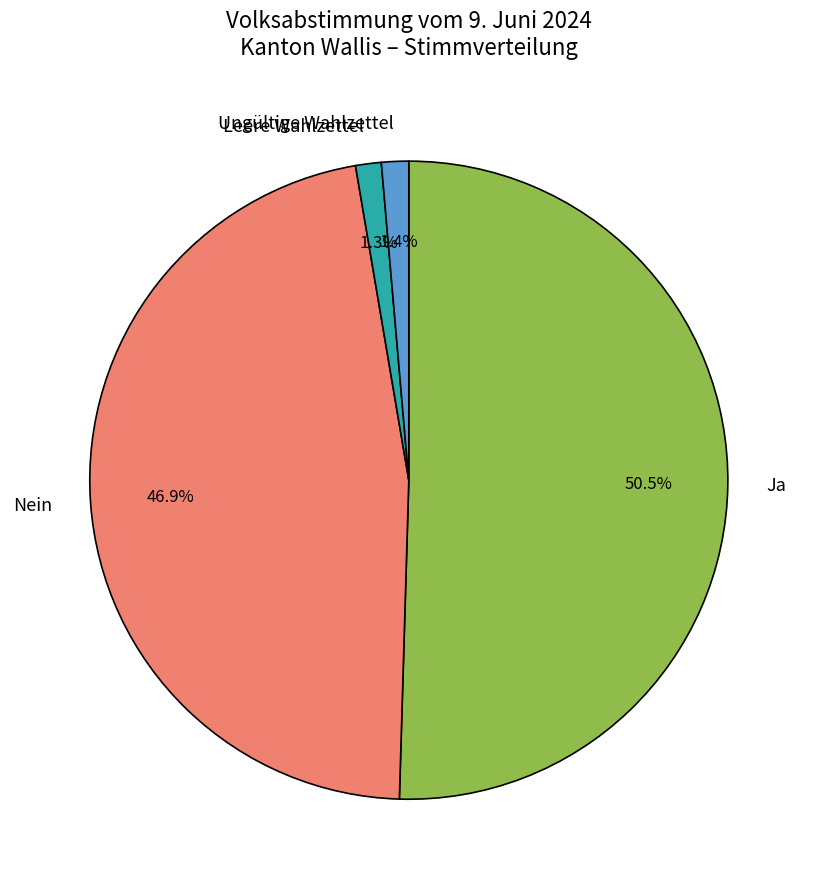

Is the sum of Ungültige Wahlzettel and Leere Wahlzettel greater than half?

No